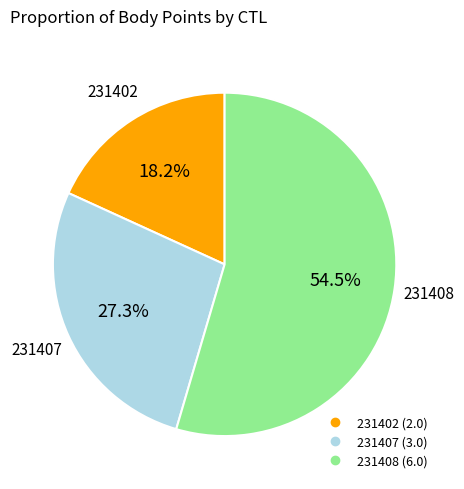

What is the ratio of the value at 231402 to the value at 231407?

0.7